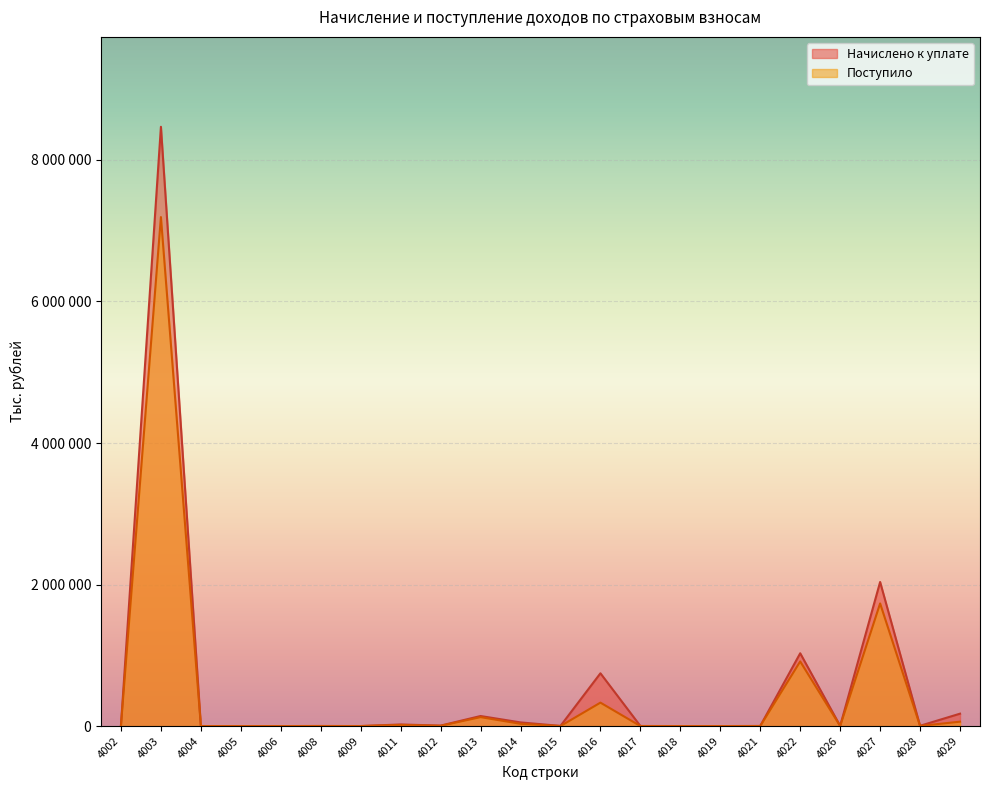

How many data points in Поступило are above 1715?

10